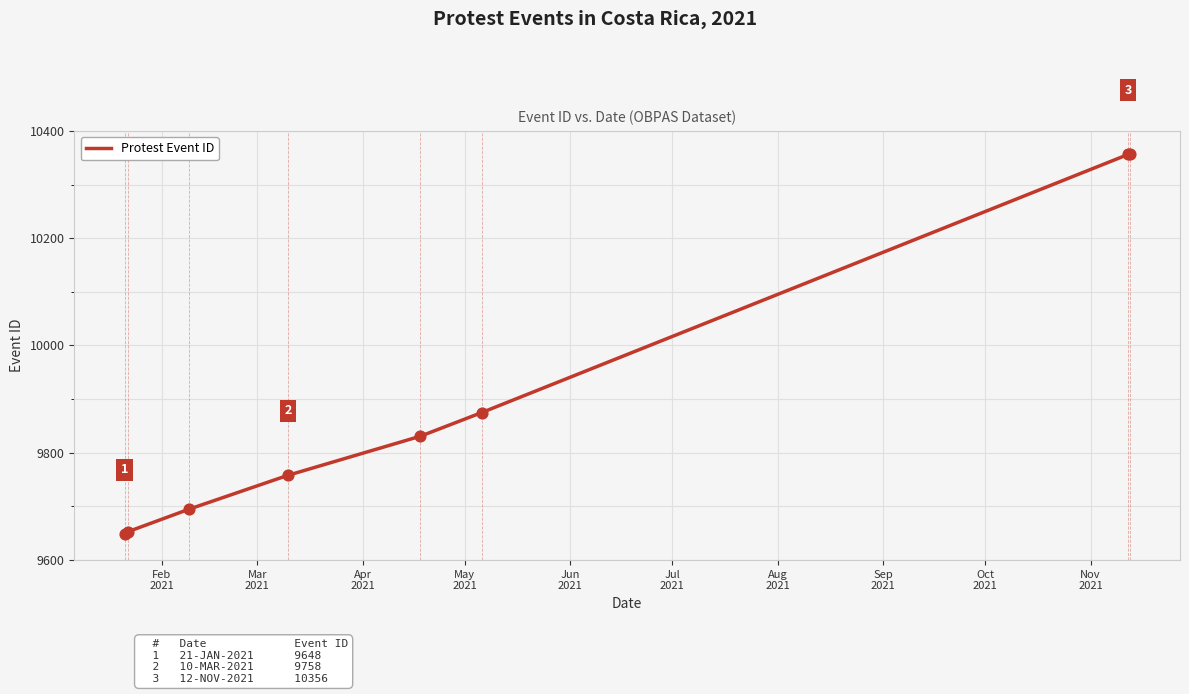

True or false: there are more than 1 points higher than both neighbors.

False